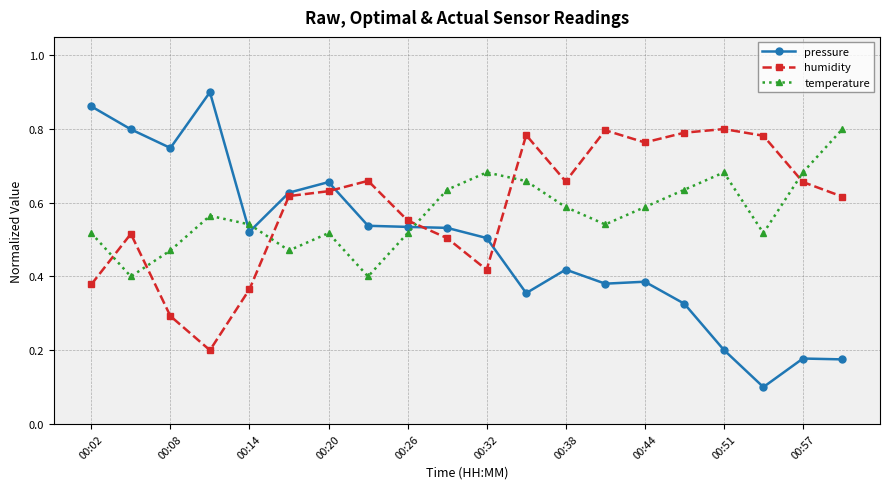

Count the temperature values in the range 0 to 1.

20